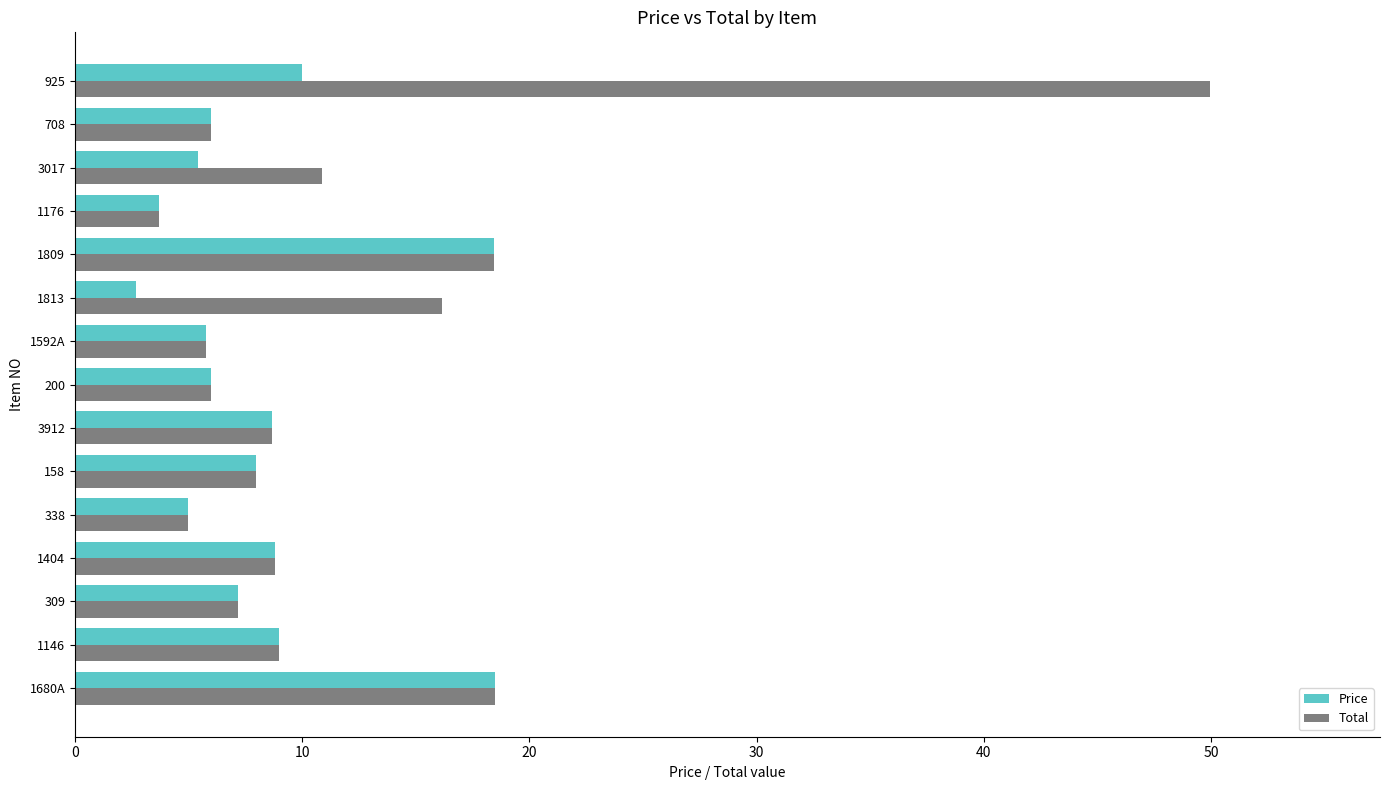

At how many categories does at least one series exceed 25?

1